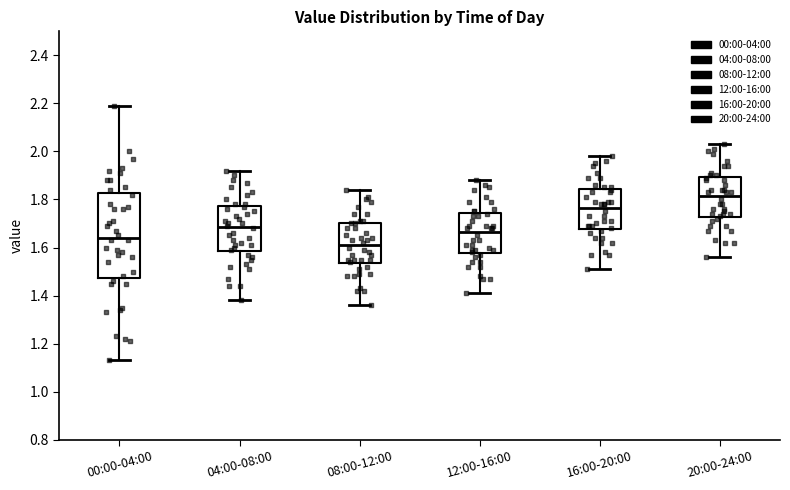

Which box's median line is the highest?

20:00-24:00